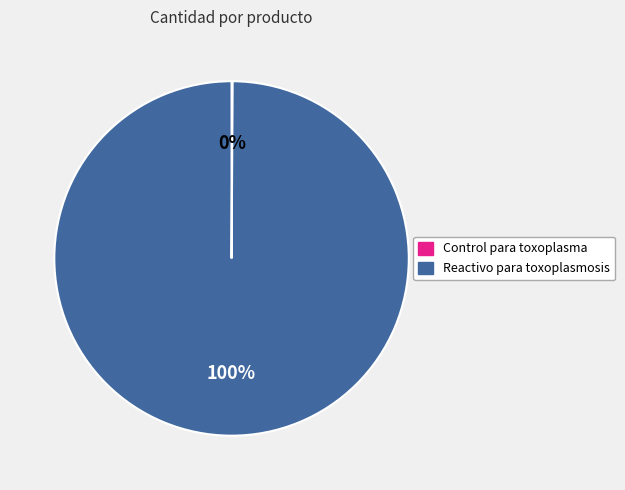

What is the largest slice in the pie chart?

Reactivo para toxoplasmosis